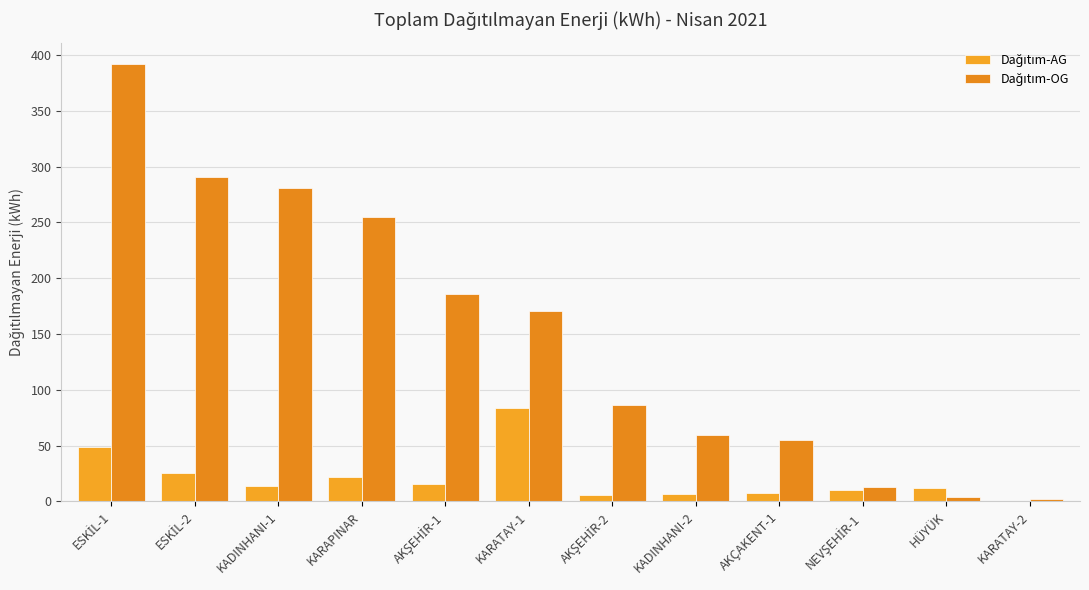

Rank the series by their average value, from lowest to highest.

Dağıtım-AG, Dağıtım-OG